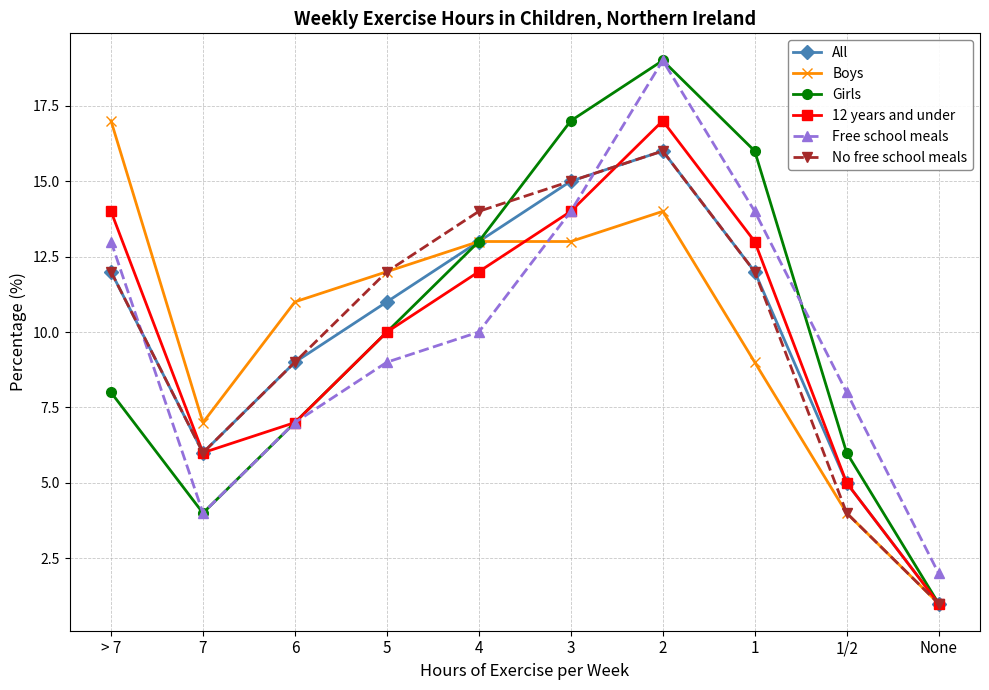

What is the label of the 2nd point from the left?

7